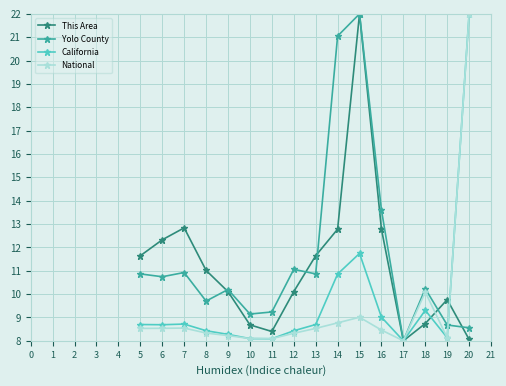

Rank the series at 14 from lowest to highest value.

National, California, This Area, Yolo County